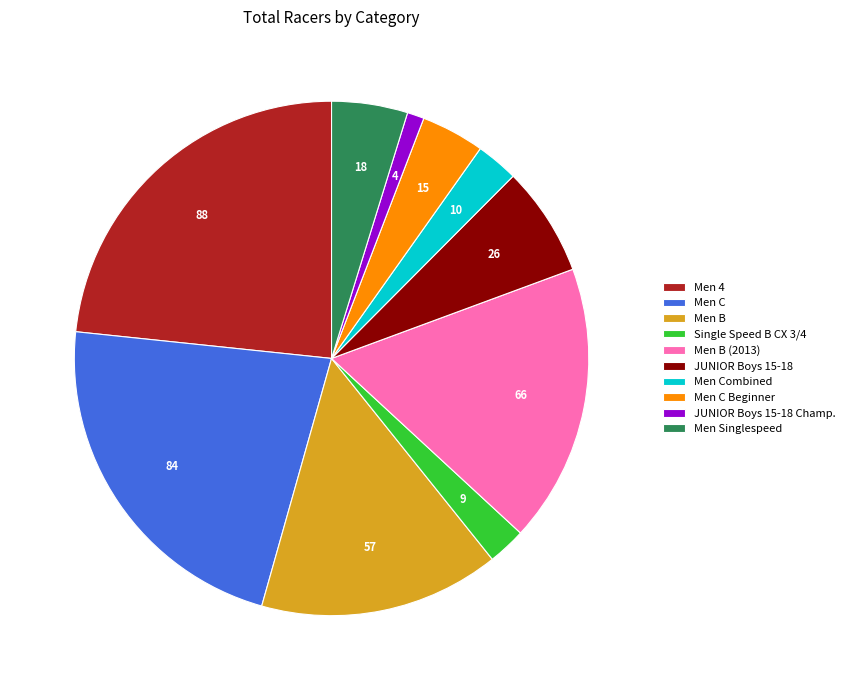

How many slices are in this pie chart?

10